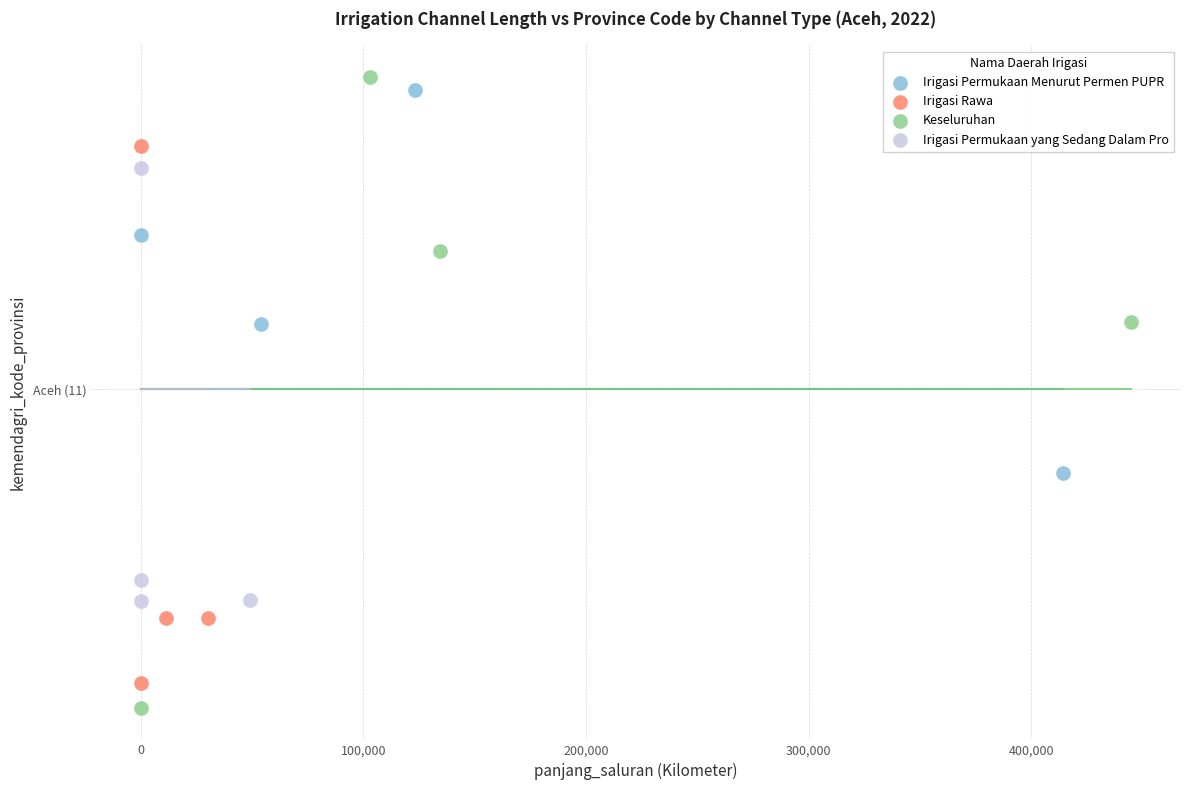

Which series reaches the minimum Y coordinate?

Keseluruhan